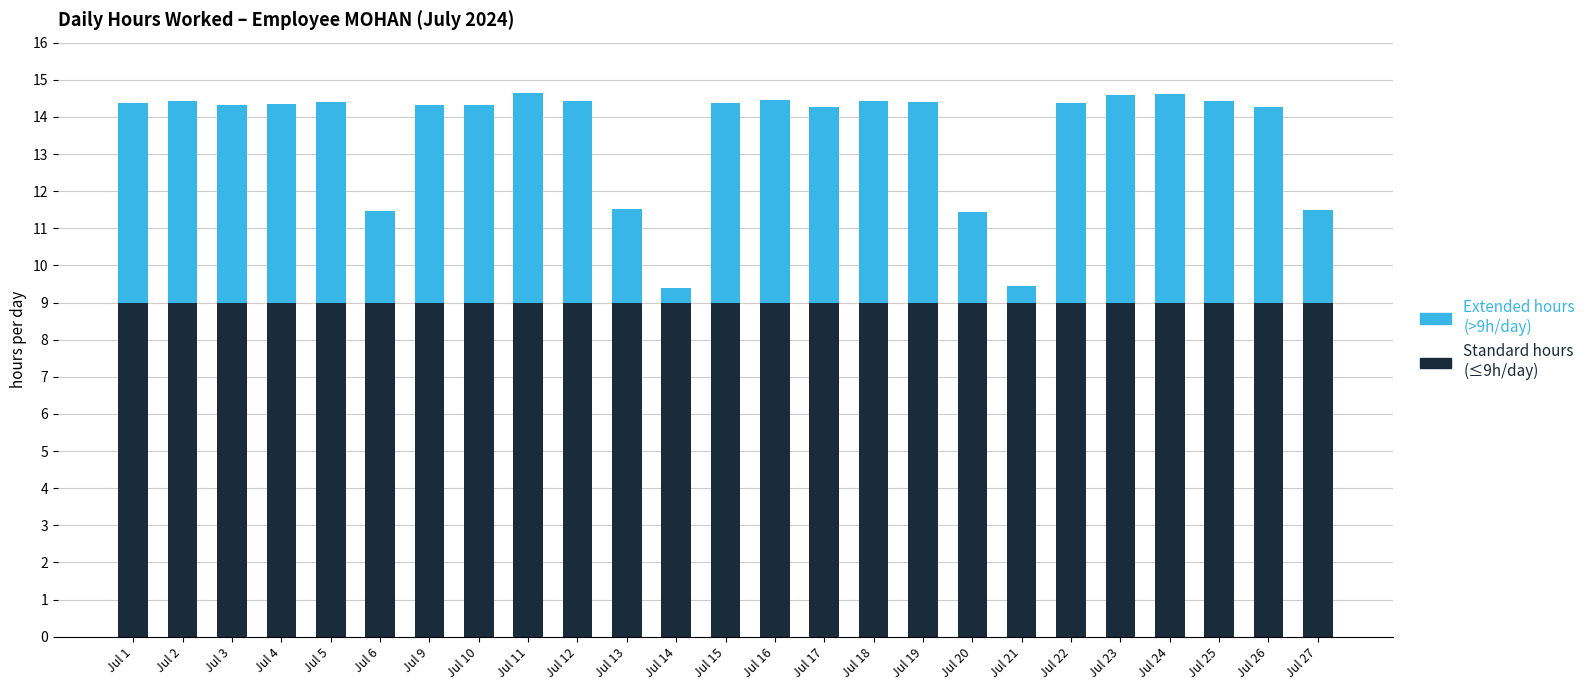

What is the total value across all series at Jul 11?

14.6